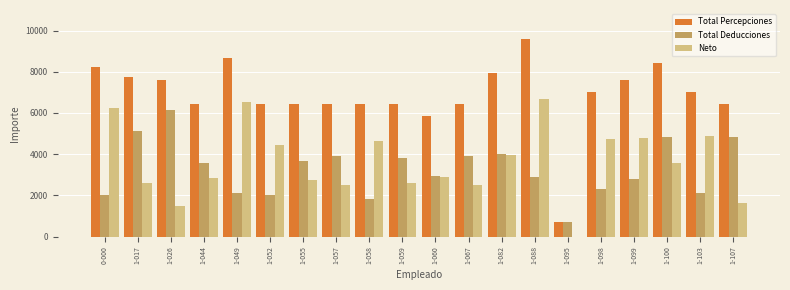

At which label does Total Deducciones reach its peak?

1-026